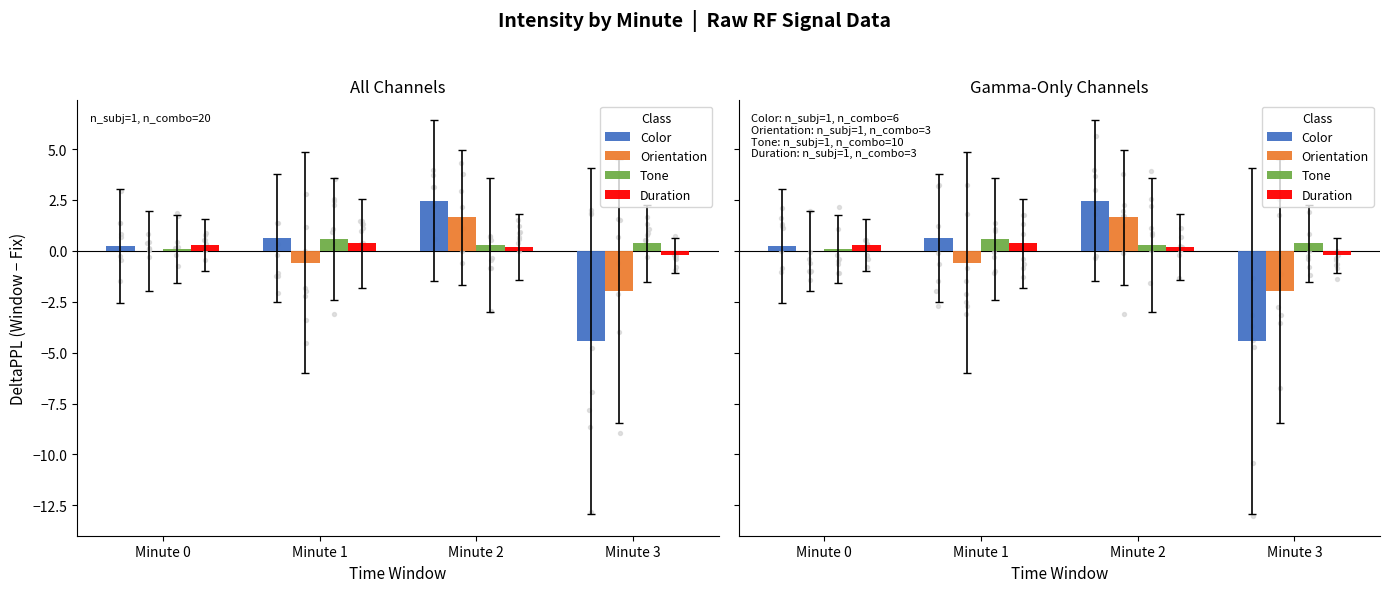

Which series reaches the maximum Y coordinate?

Color